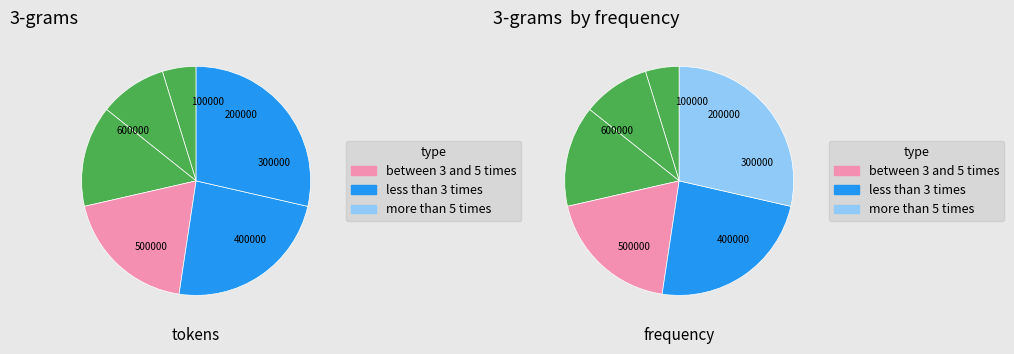

Is there any slice that represents more than half of the pie?

No